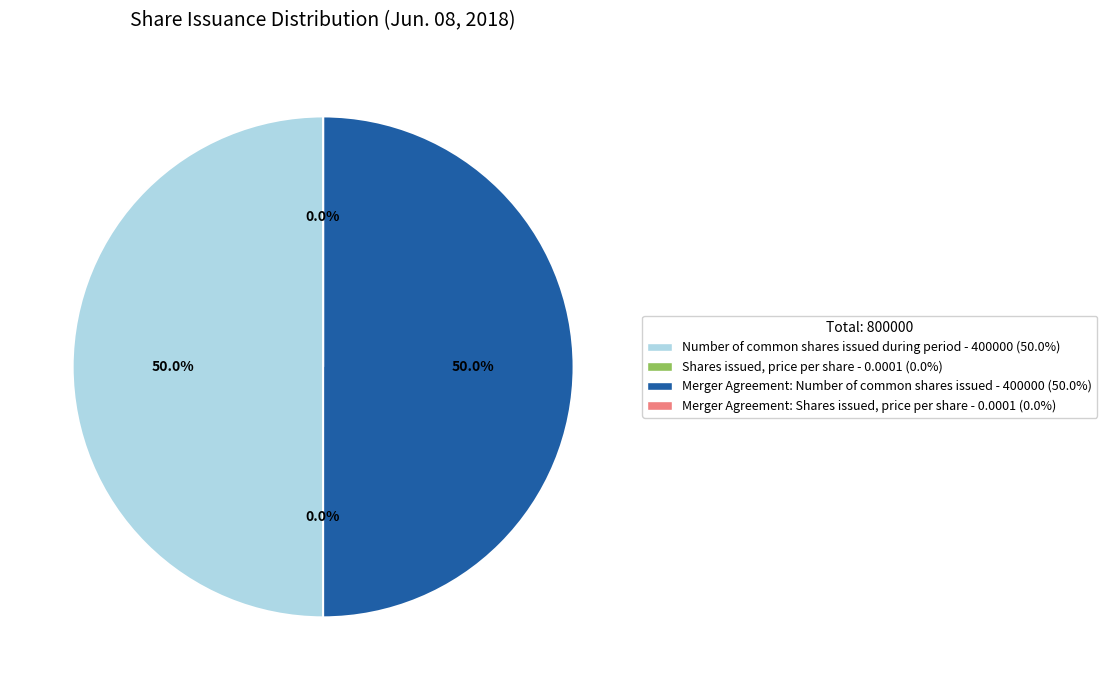

What is the change in value from Shares issued, price per share to Merger Agreement: Number of common shares issued?

+400000.0